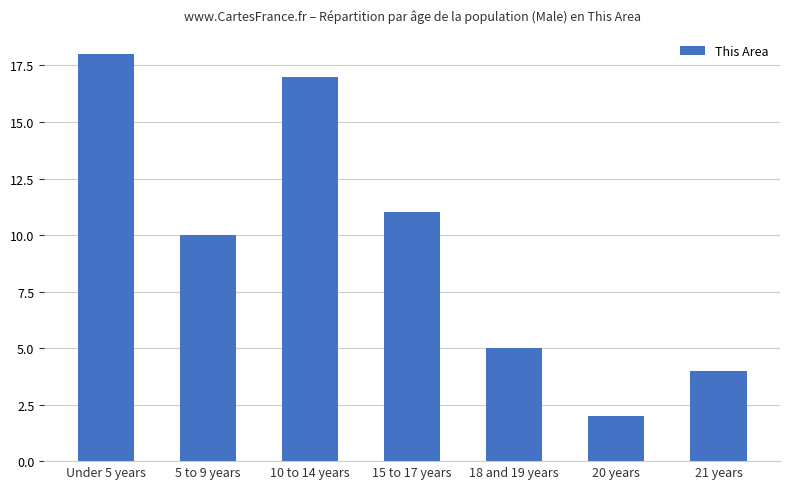

What is the difference between the values at 20 years and 15 to 17 years?

9